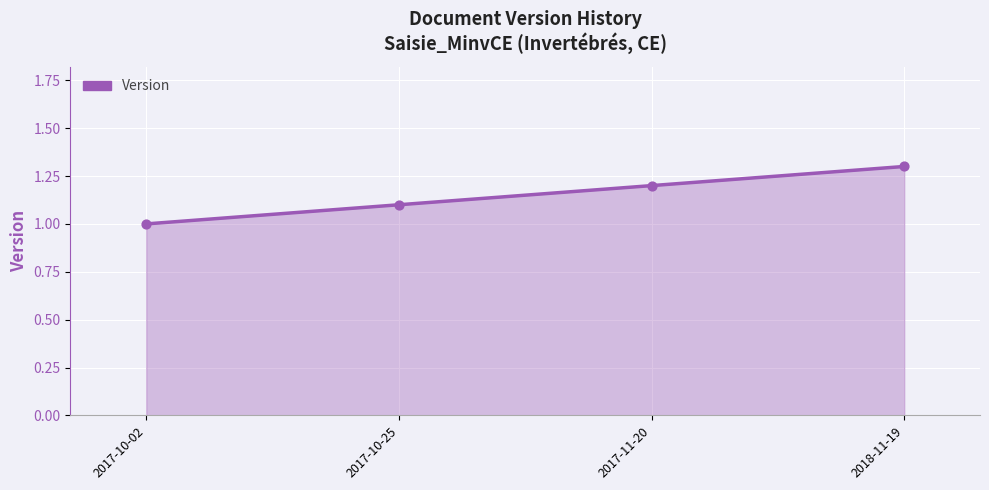

What is the change in value from 2017-10-02 to 2017-11-20?

+0.2